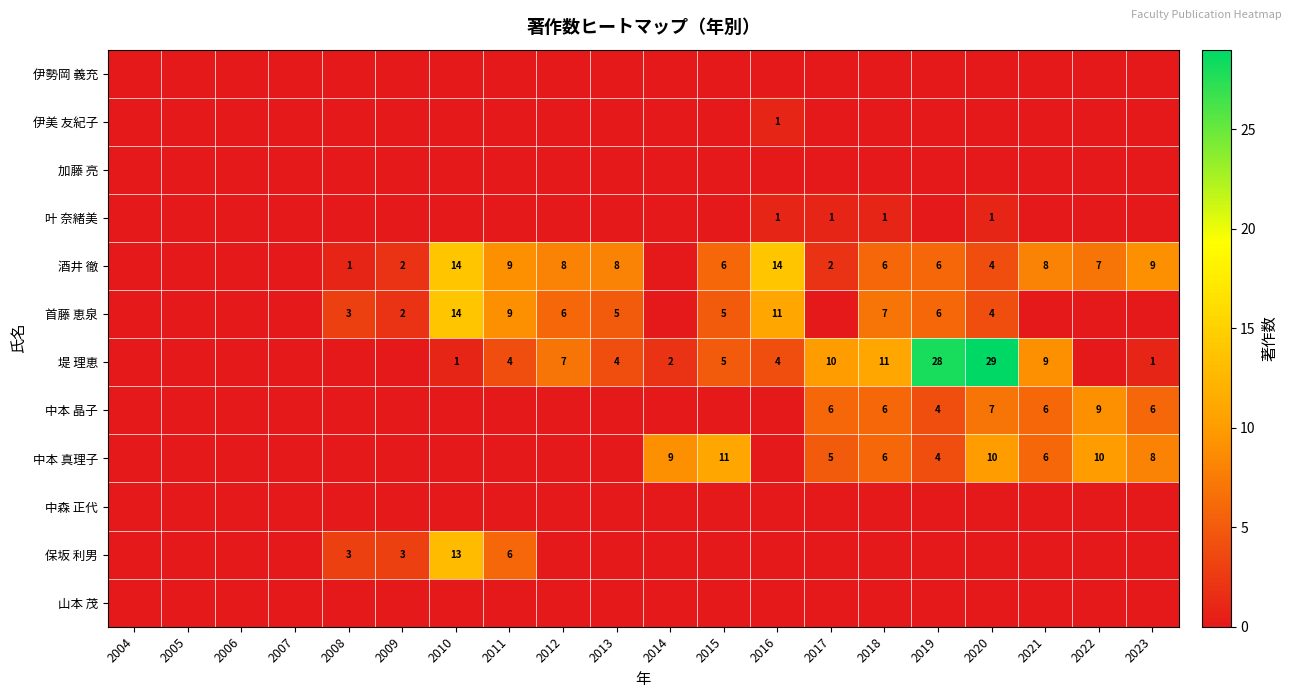

What is the sum of the 首藤 恵泉 values at 2020 and 2012?

10